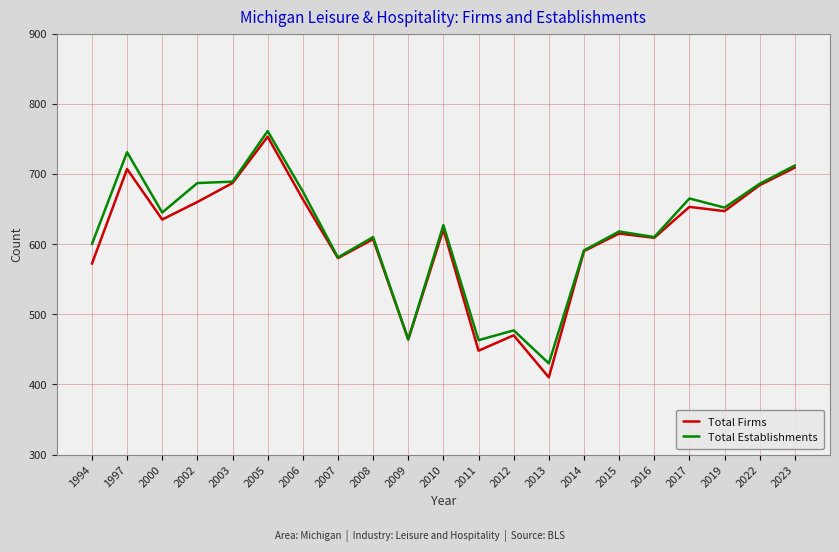

Between 2002 and 2016, which series saw the biggest shift?

Total Establishments